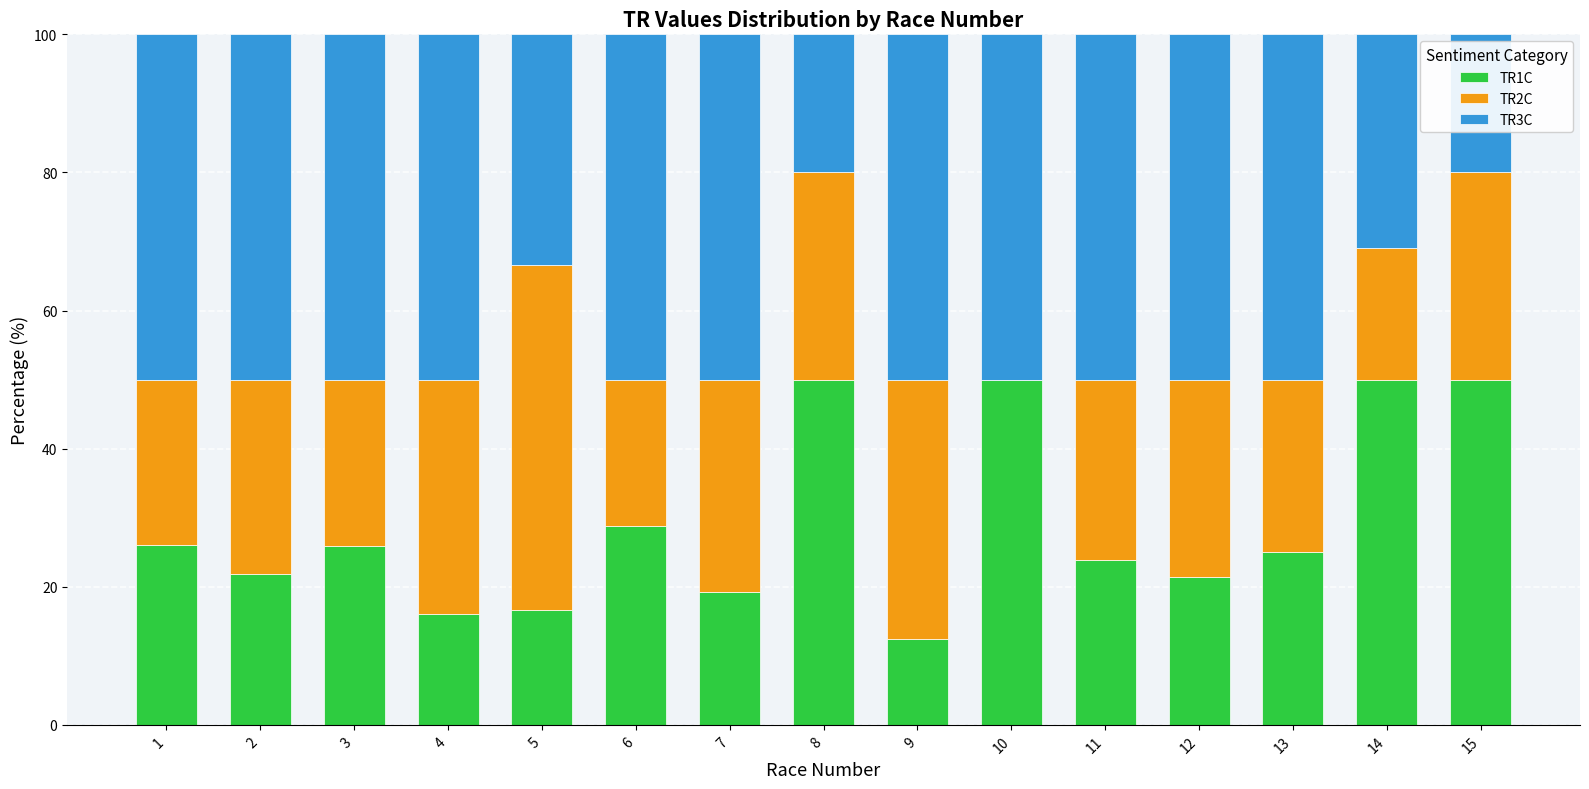

What is the sum of the TR1C values at 1 and 9?

38.6